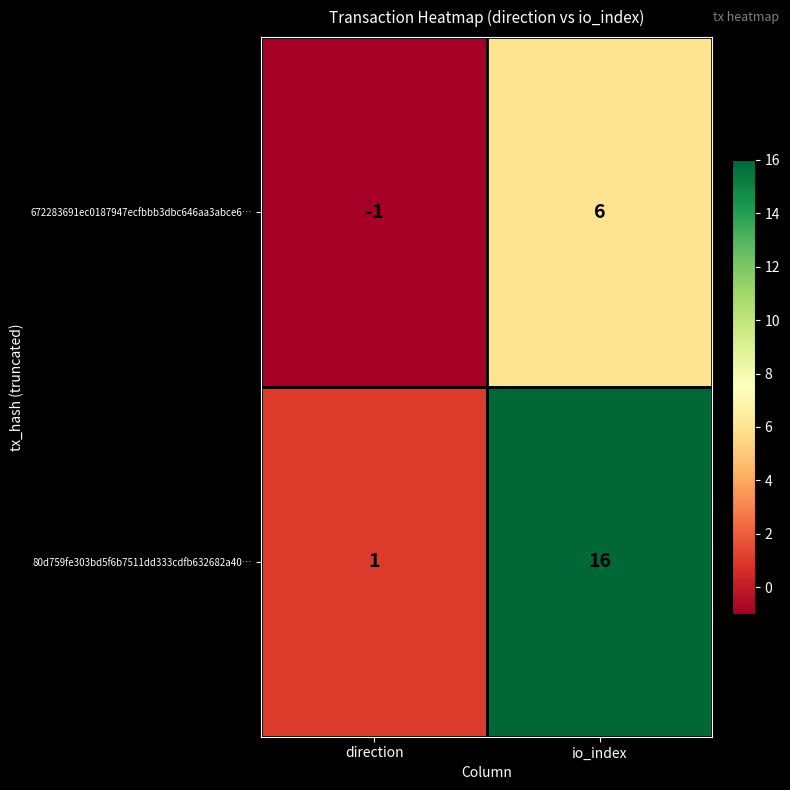

At which category does the chart reach its minimum across all series?

direction